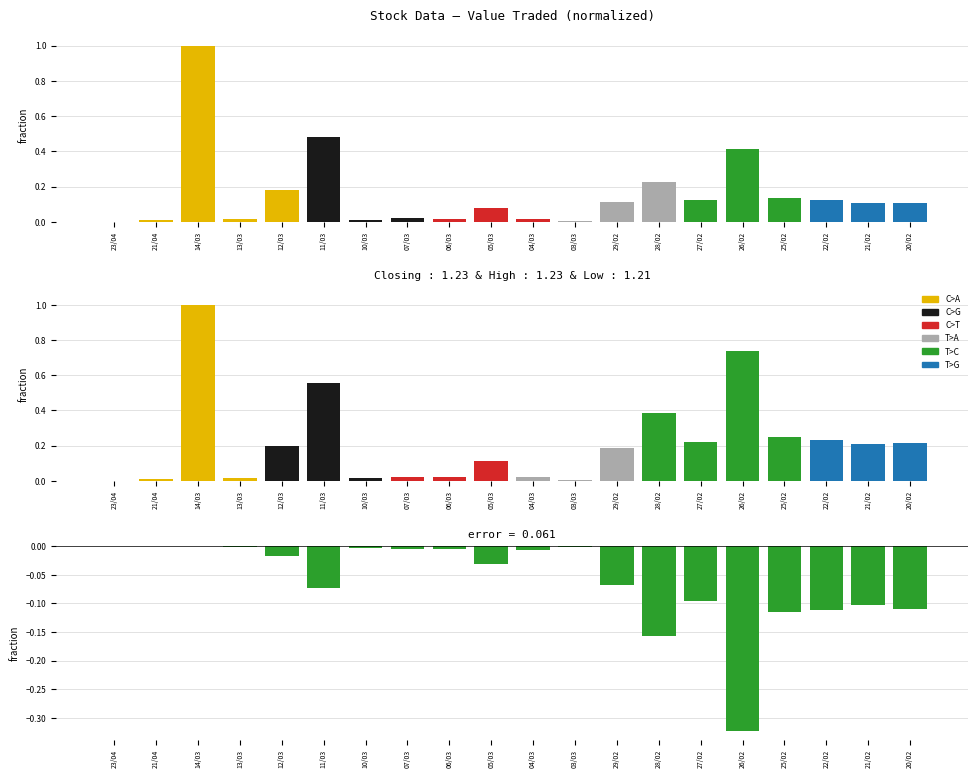

Reading left to right, extract all data points from this chart.

Value Traded: 23/04=0.0	21/04=0.0	14/03=1.0	13/03=0.0	12/03=0.2	11/03=0.5	10/03=0.0	07/03=0.0	06/03=0.0	05/03=0.1	04/03=0.0	03/03=0.0	29/02=0.1	28/02=0.2	27/02=0.1	26/02=0.4	25/02=0.1	22/02=0.1	21/02=0.1	20/02=0.1
No. of Shares: 23/04=0.0	21/04=0.0	14/03=1.0	13/03=0.0	12/03=0.2	11/03=0.6	10/03=0.0	07/03=0.0	06/03=0.0	05/03=0.1	04/03=0.0	03/03=0.0	29/02=0.2	28/02=0.4	27/02=0.2	26/02=0.7	25/02=0.3	22/02=0.2	21/02=0.2	20/02=0.2
error (Value Traded - No. of Shares): 23/04=-0.0	21/04=-0.0	14/03=0.0	13/03=-0.0	12/03=-0.0	11/03=-0.1	10/03=-0.0	07/03=-0.0	06/03=-0.0	05/03=-0.0	04/03=-0.0	03/03=-0.0	29/02=-0.1	28/02=-0.2	27/02=-0.1	26/02=-0.3	25/02=-0.1	22/02=-0.1	21/02=-0.1	20/02=-0.1